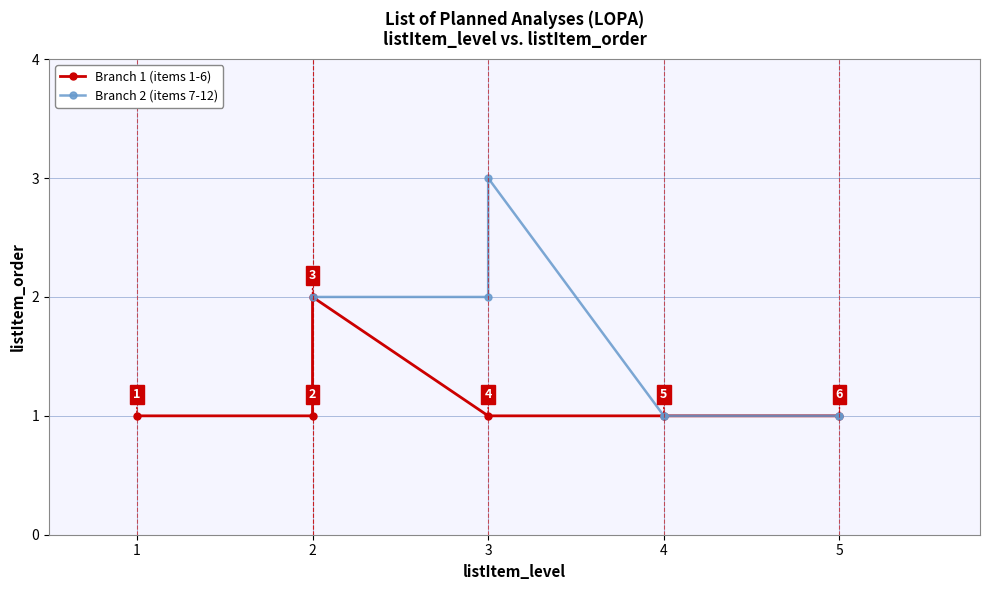

What is the difference between the second highest and second lowest values?

1